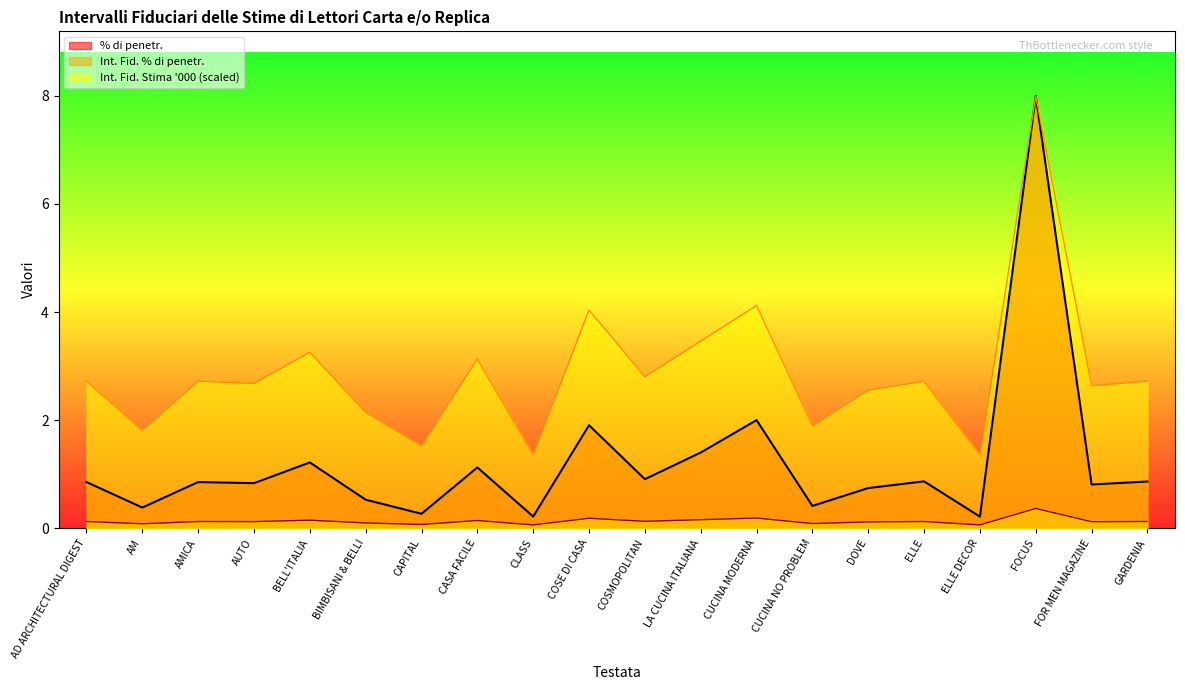

What is the smallest value displayed?

0.1